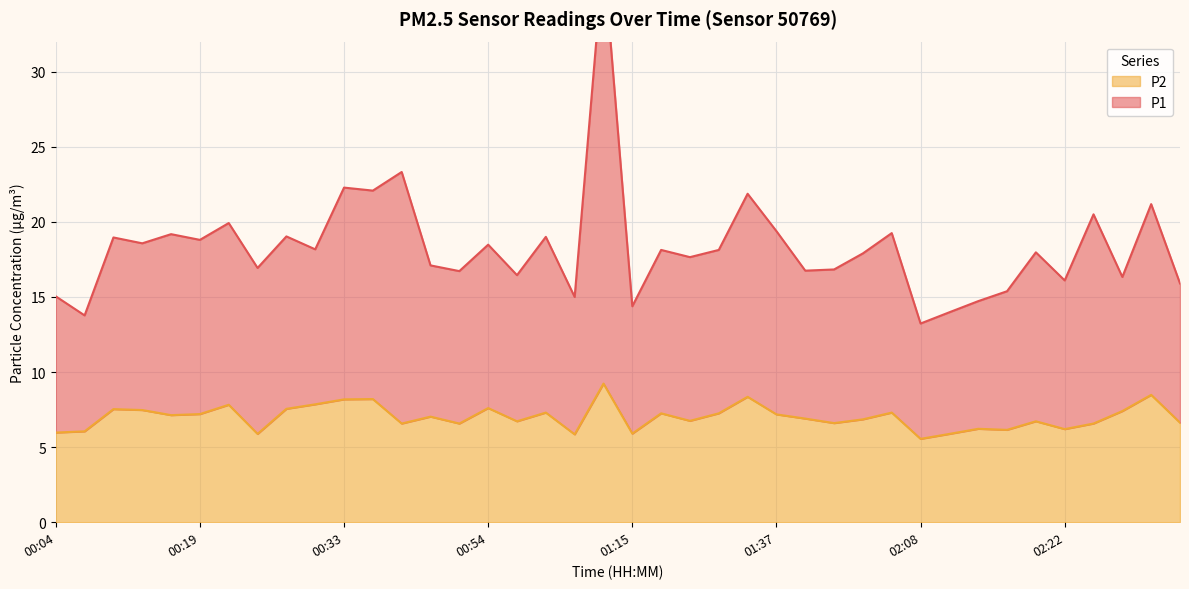

Does the chart display data point markers on the line(s)?

No